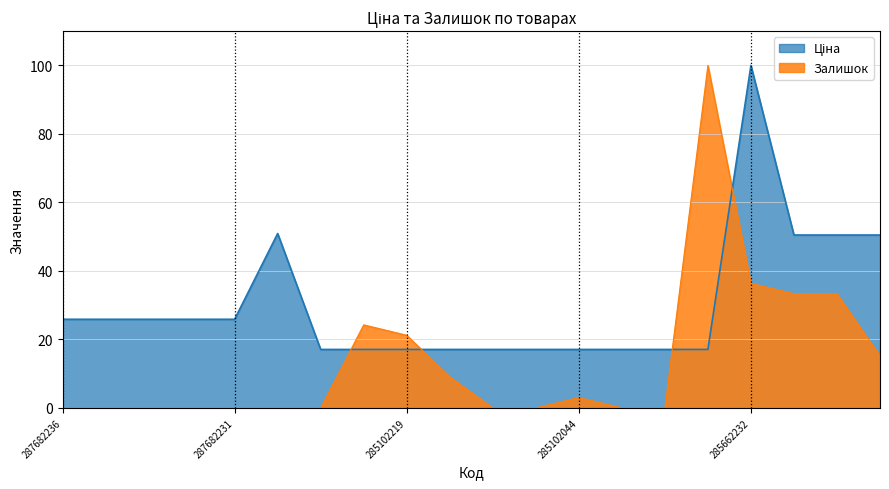

The value of Залишок at 285662232 is 36.4. True or false?

True